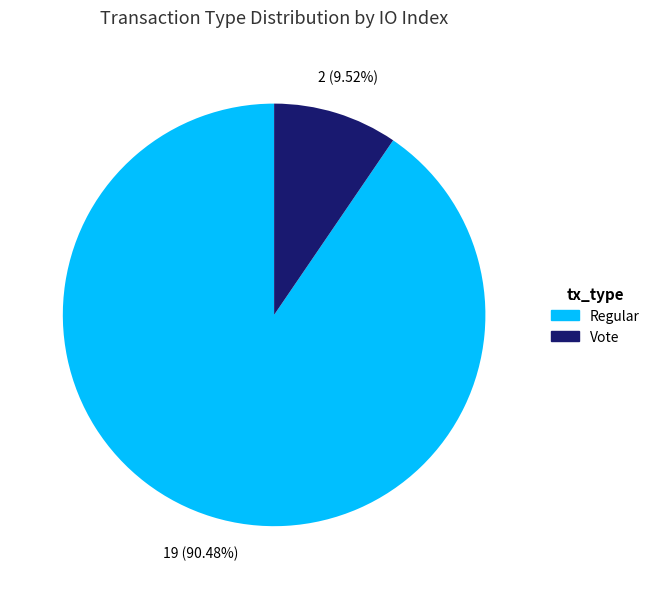

Approximately how many times larger is the value at Regular compared to Vote?

9.5